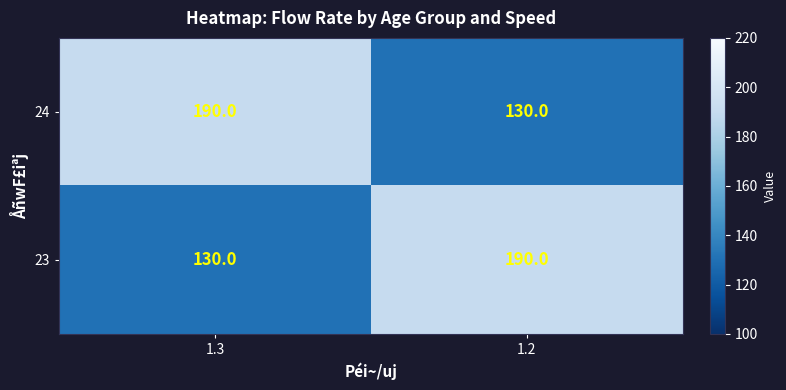

At which label does 24 reach its peak?

1.3